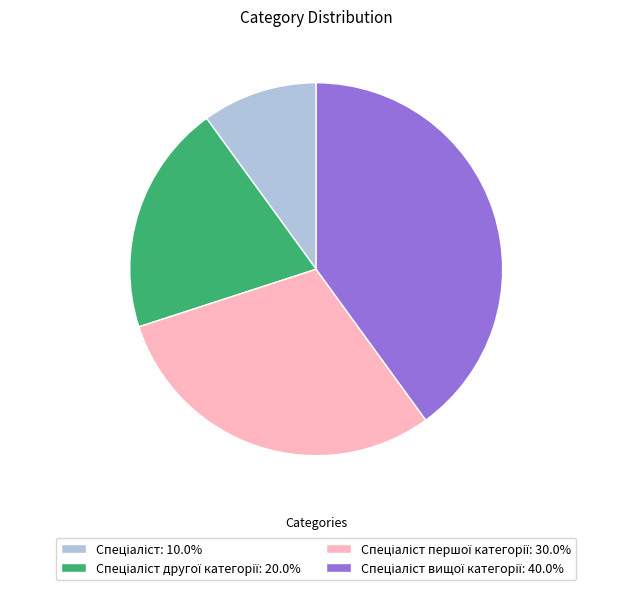

Is there a majority slice in this chart?

No